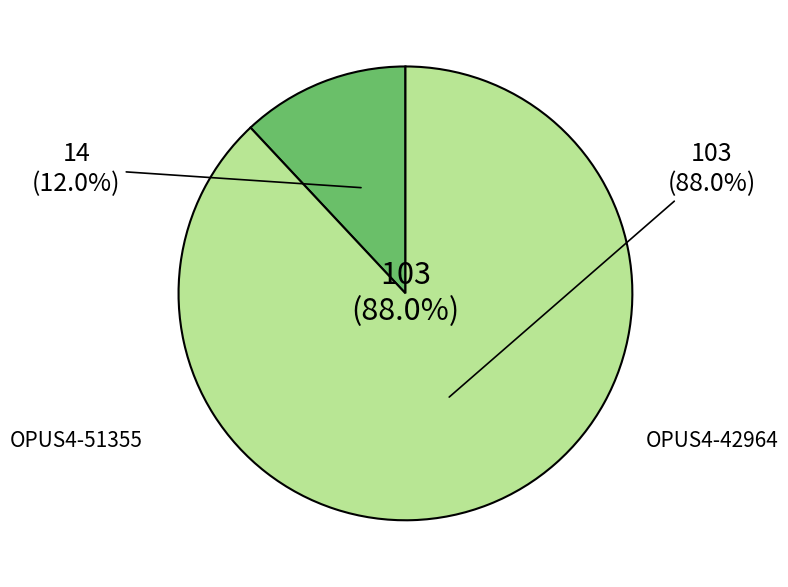

To the nearest percent, what is the difference between the OPUS4-51355 and OPUS4-42964 slice percentages?

76%